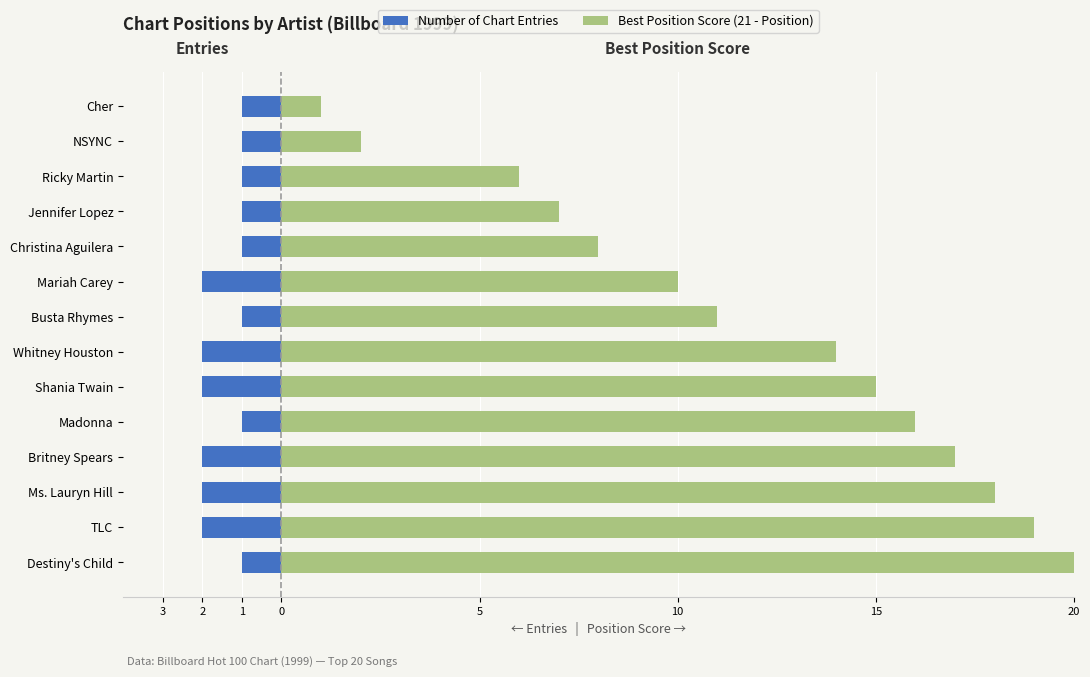

At Ms. Lauryn Hill, list the series in order from smallest to largest.

Number of Chart Entries, Best Position Score (21 - Position)